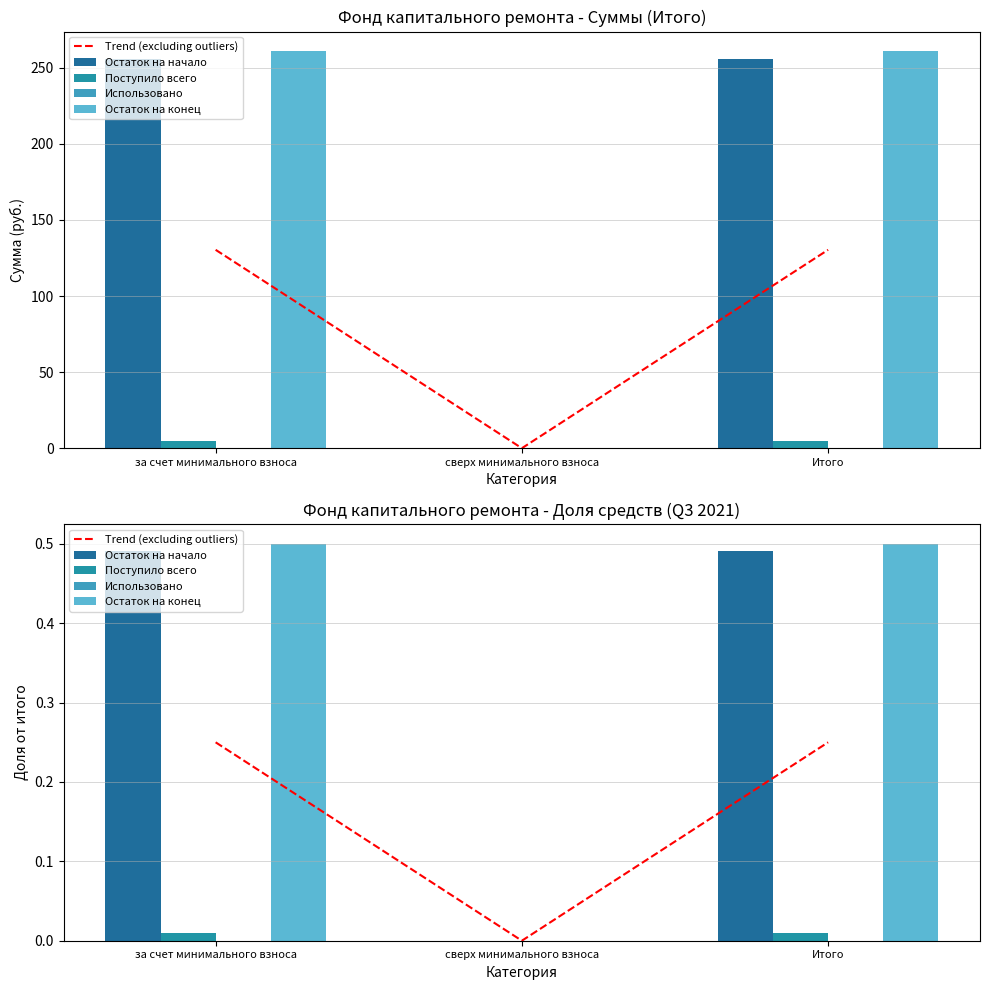

Is it true that Остаток на начало equals 0.7 at за счет минимального взноса?

False